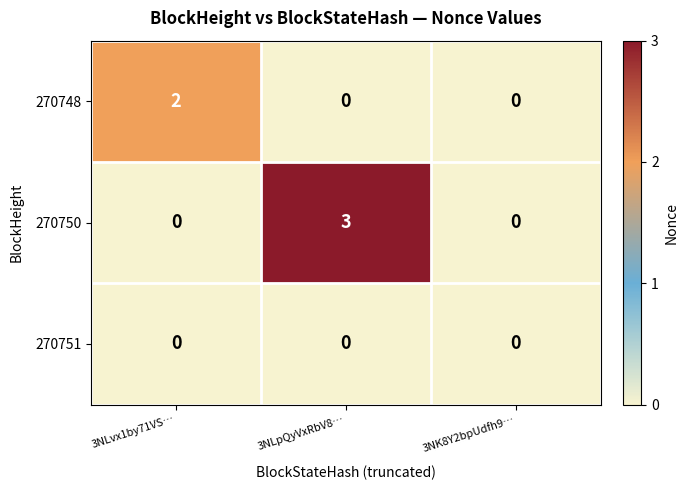

Between 3NLpQyVxRbV8… and 3NK8Y2bpUdfh9…, which series saw the biggest shift?

270750